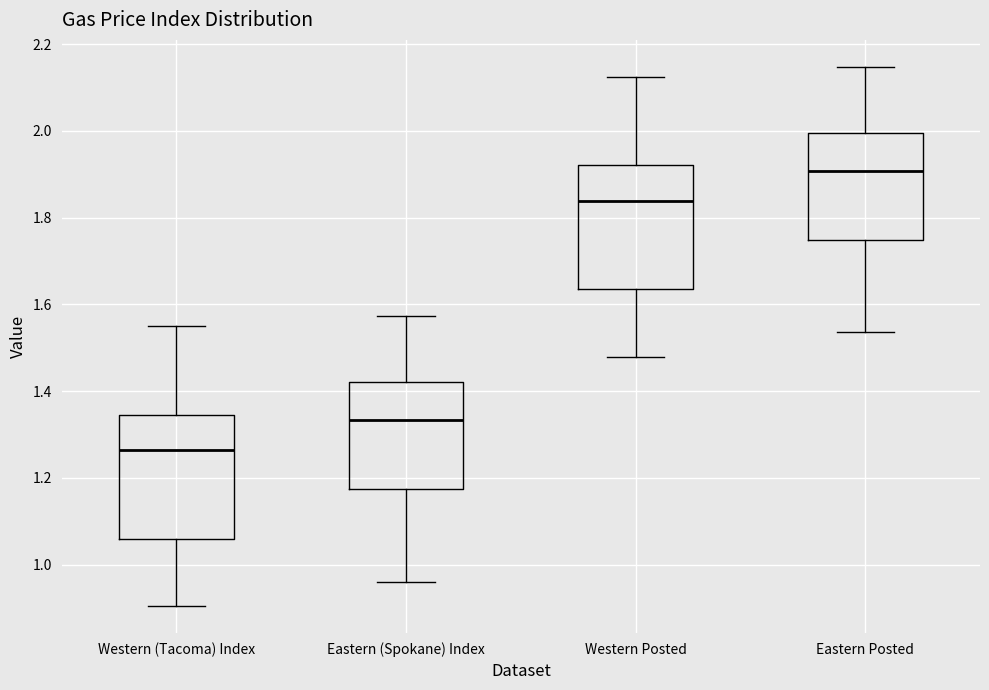

Which box's median line is the highest?

Eastern Posted